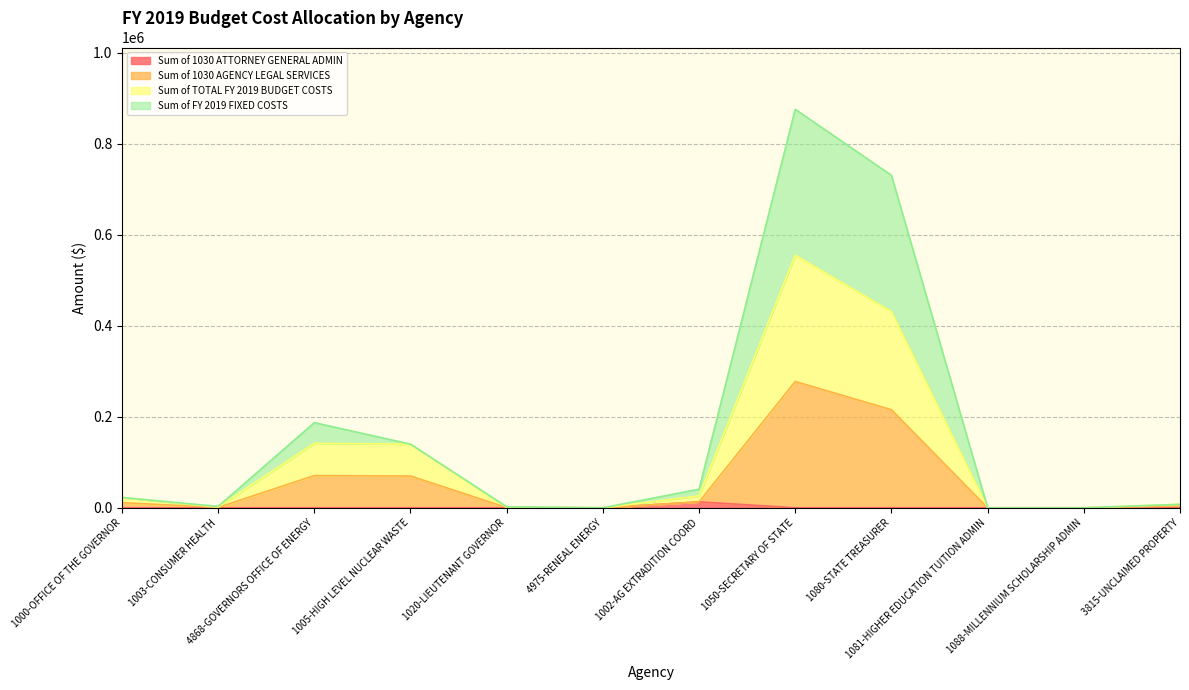

What position from the left is 1020-LIEUTENANT GOVERNOR?

5